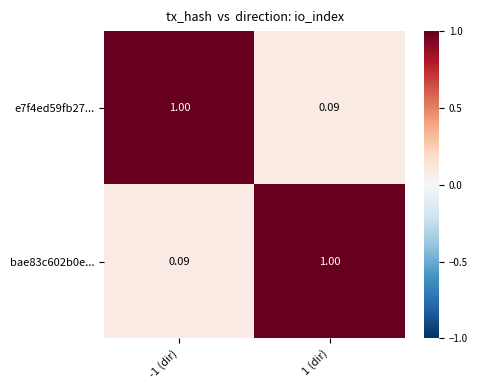

How many data points does each series have?

2